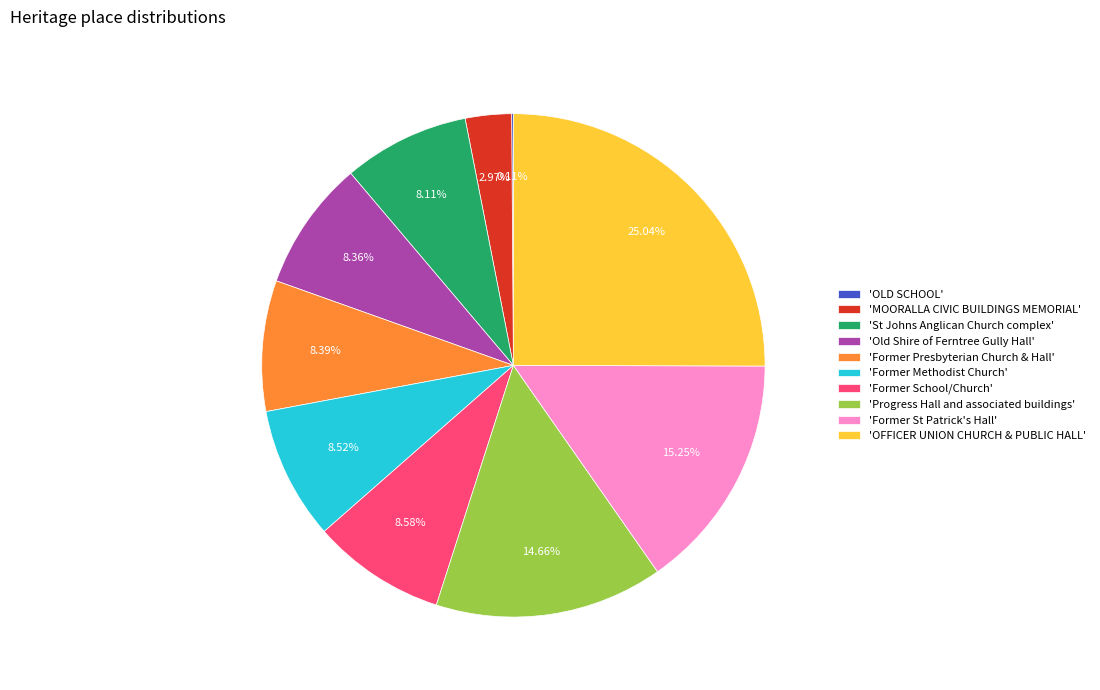

To the nearest percent, what is the average slice percentage?

10%